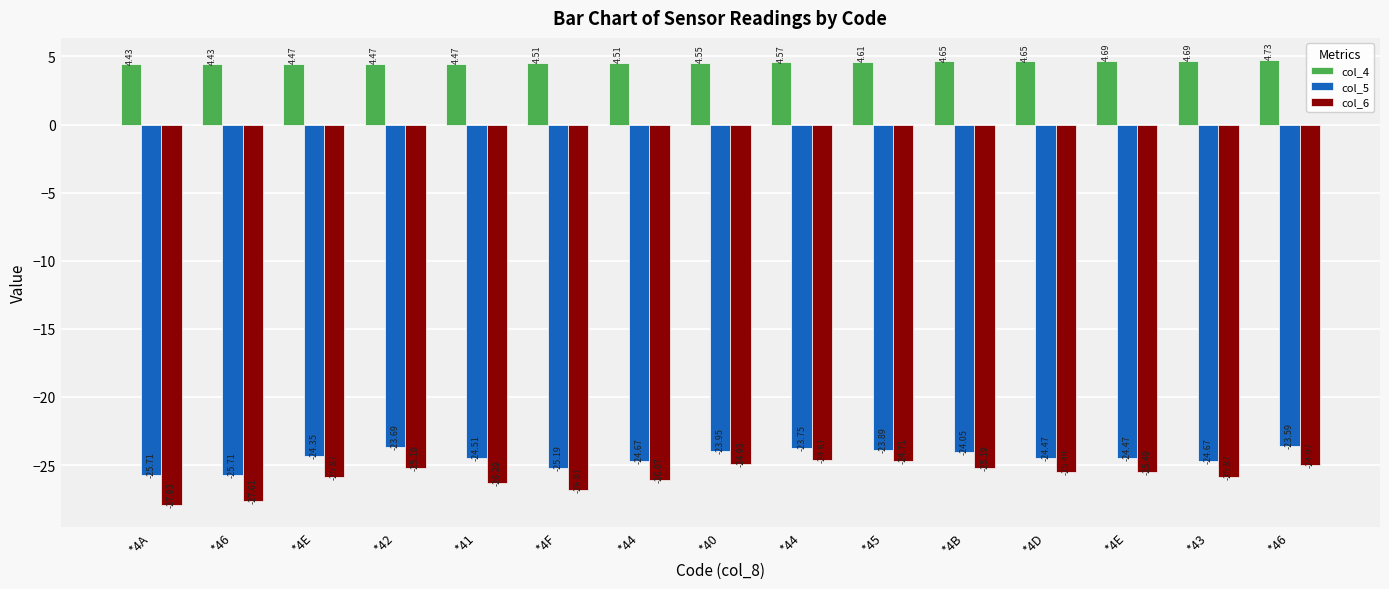

How many bars are there in total?

45